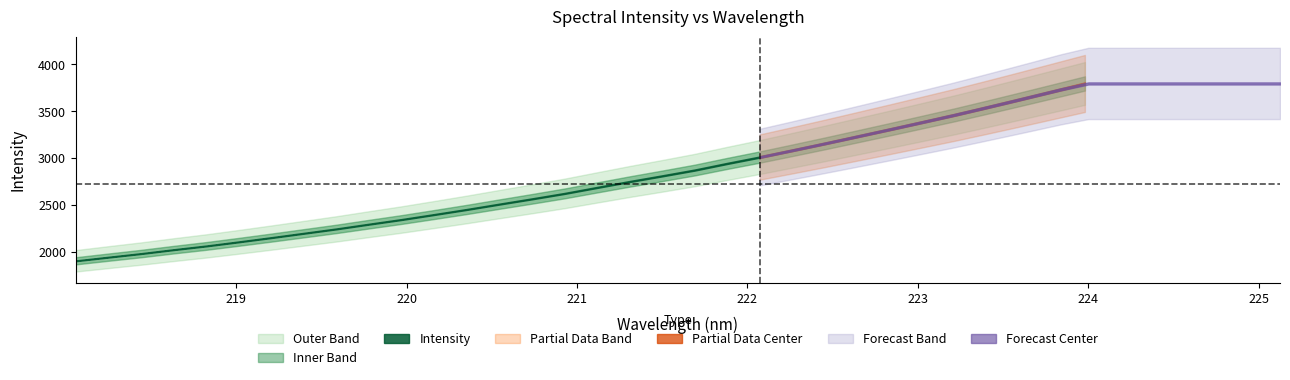

What is the difference between the x values at 4 and 30?

5.0